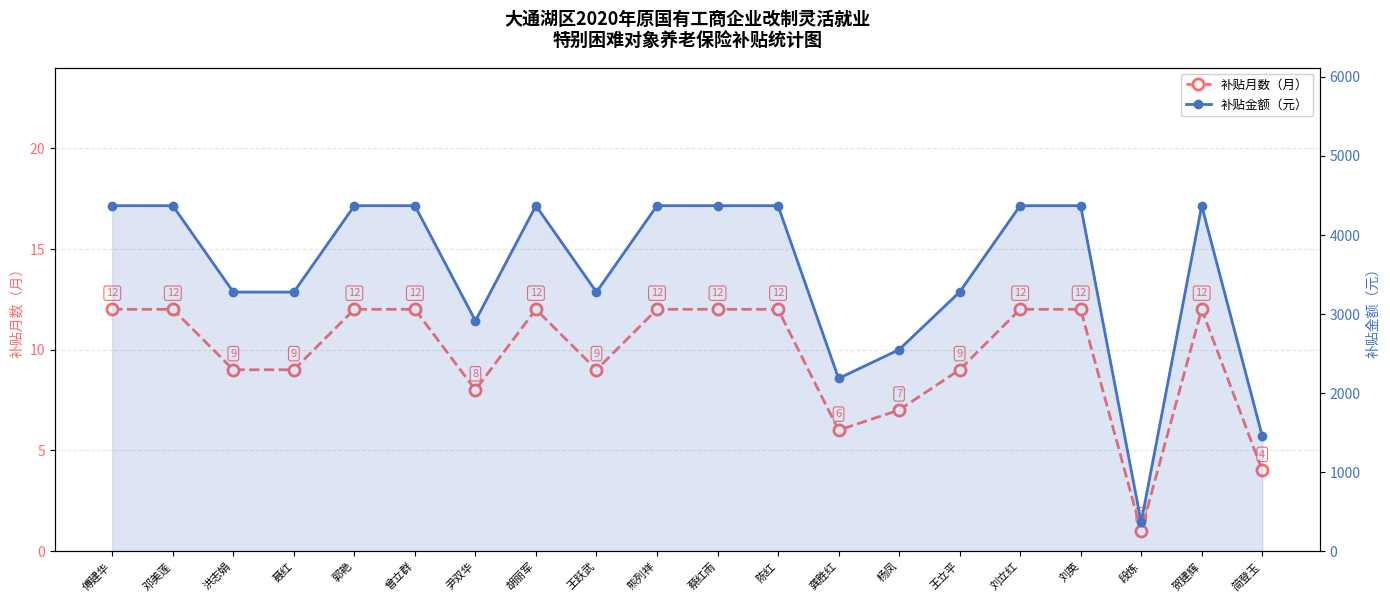

Which category has the lowest value across all series?

段炼